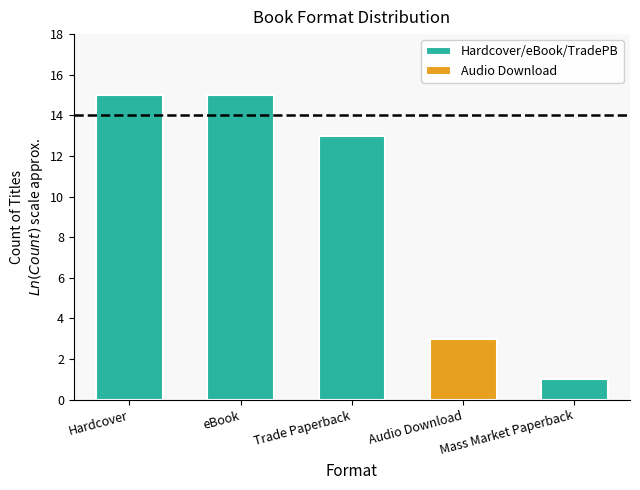

What is the average value of the Hardcover/eBook/TradePB series?

11